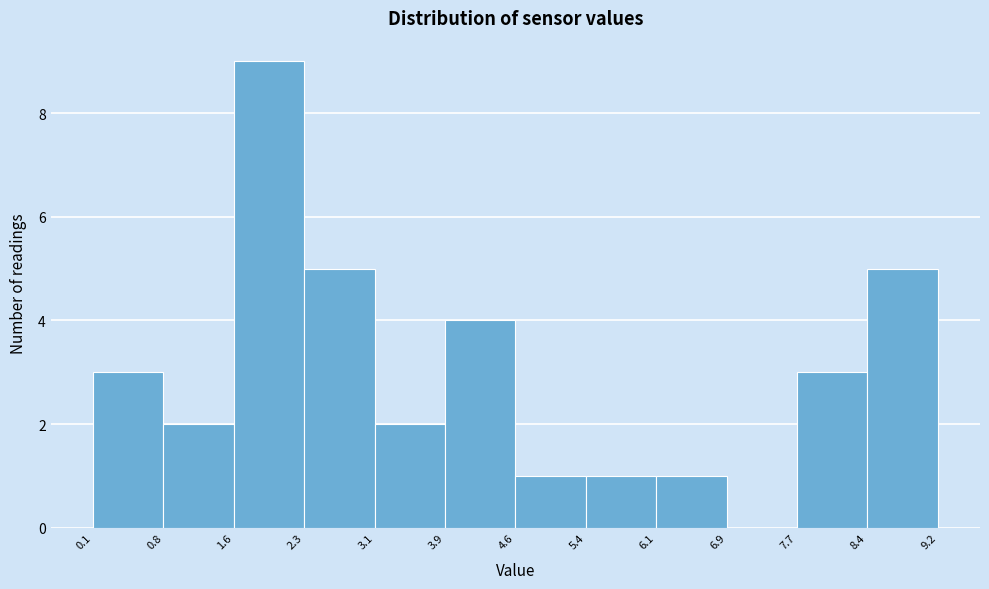

Reading left to right, list every bar in this chart as the range it spans on the x-axis followed by its height. The values are not printed on the chart, so give them approximately, as read against the axis.

0.1 to 0.8: 3
0.8 to 1.6: 2
1.6 to 2.3: 9
2.3 to 3.1: 5
3.1 to 3.9: 2
3.9 to 4.6: 4
4.6 to 5.4: 1
5.4 to 6.1: 1
6.1 to 6.9: 1
6.9 to 7.7: 0
7.7 to 8.4: 3
8.4 to 9.2: 5